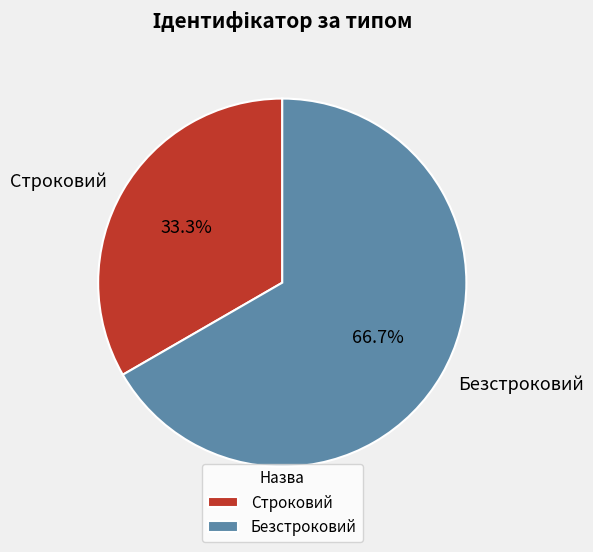

Is there a majority slice in this chart?

Yes